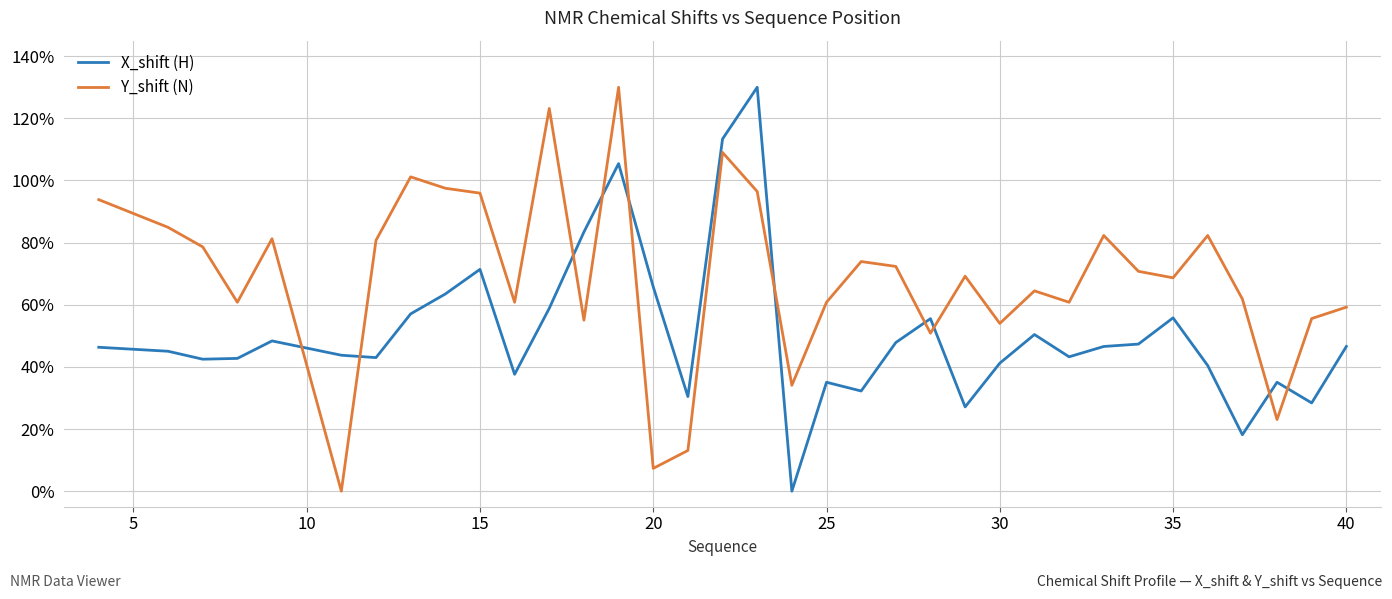

What is the difference between the maximum and minimum values in the X_shift (H) series?

130.0